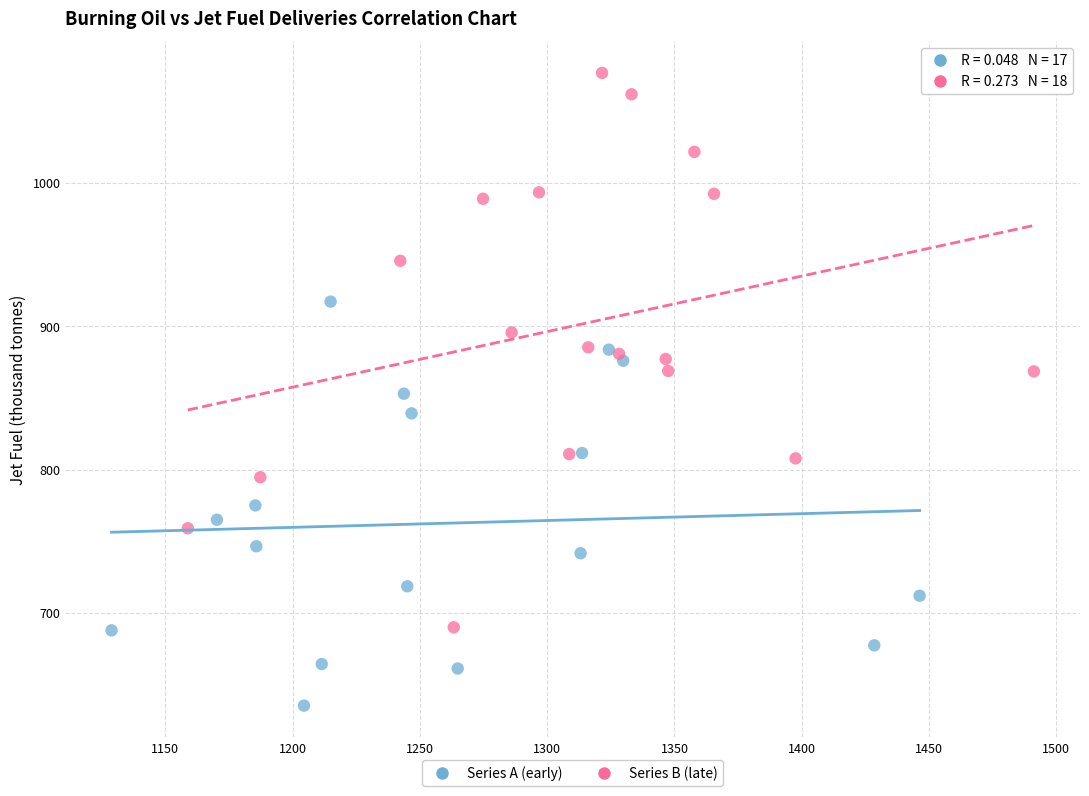

Which series reaches the maximum Y coordinate?

Series B (late)